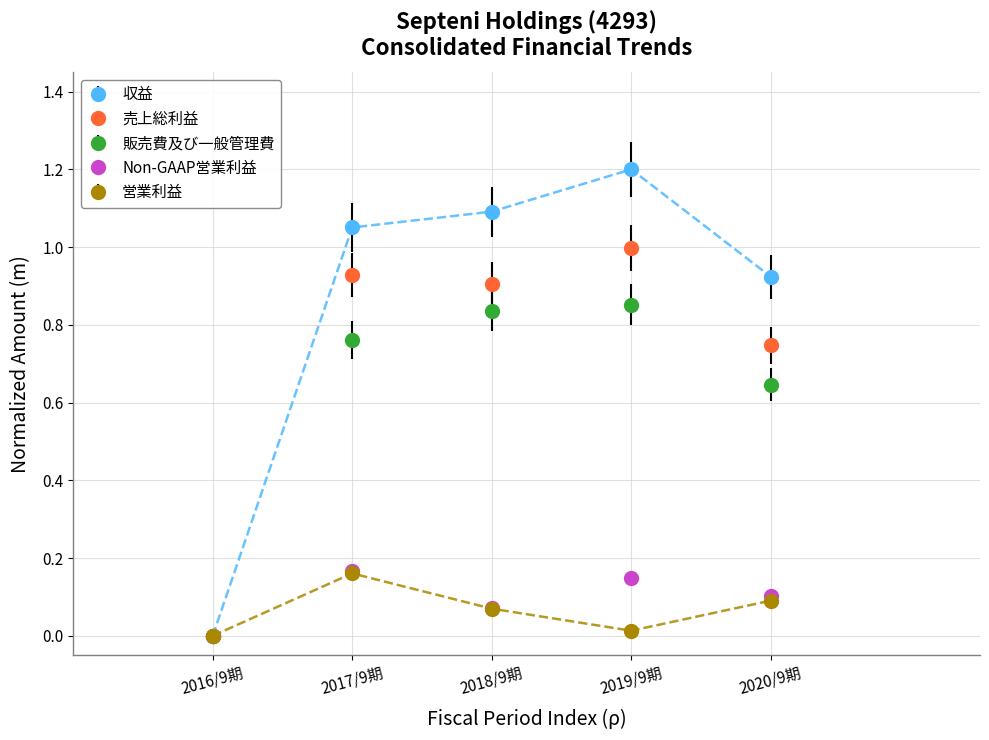

Which series changed the most between 2018/9期 and 2019/9期?

収益